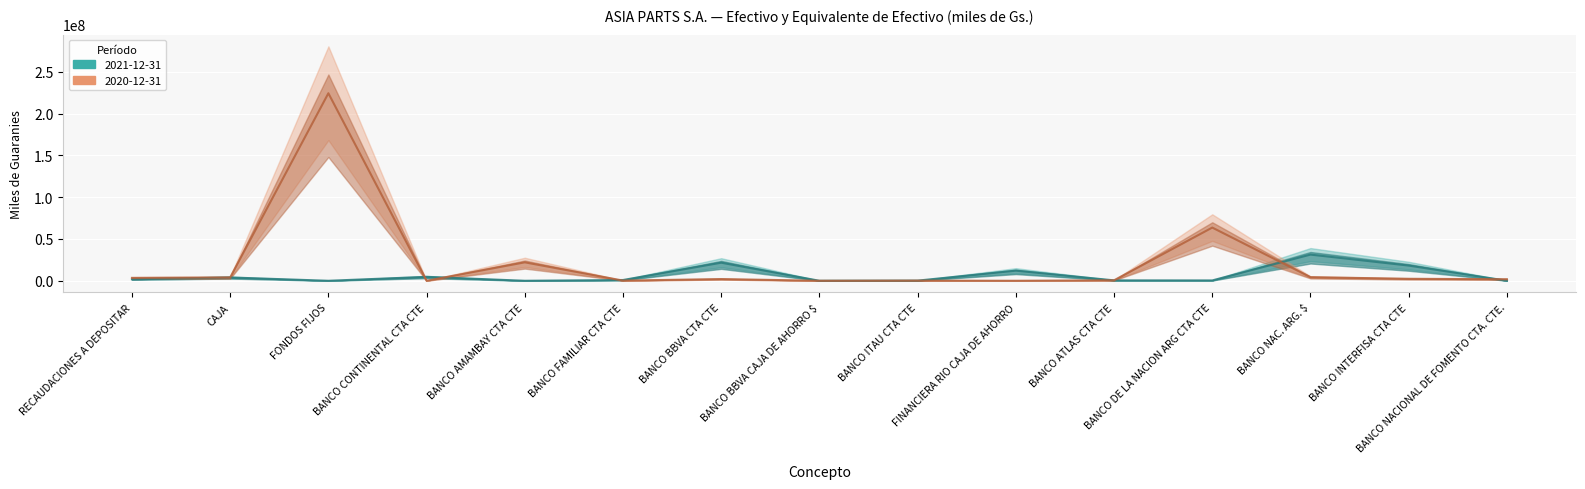

Where is 2021-12-31 nearest to the value 15660567?

BANCO INTERFISA CTA CTE